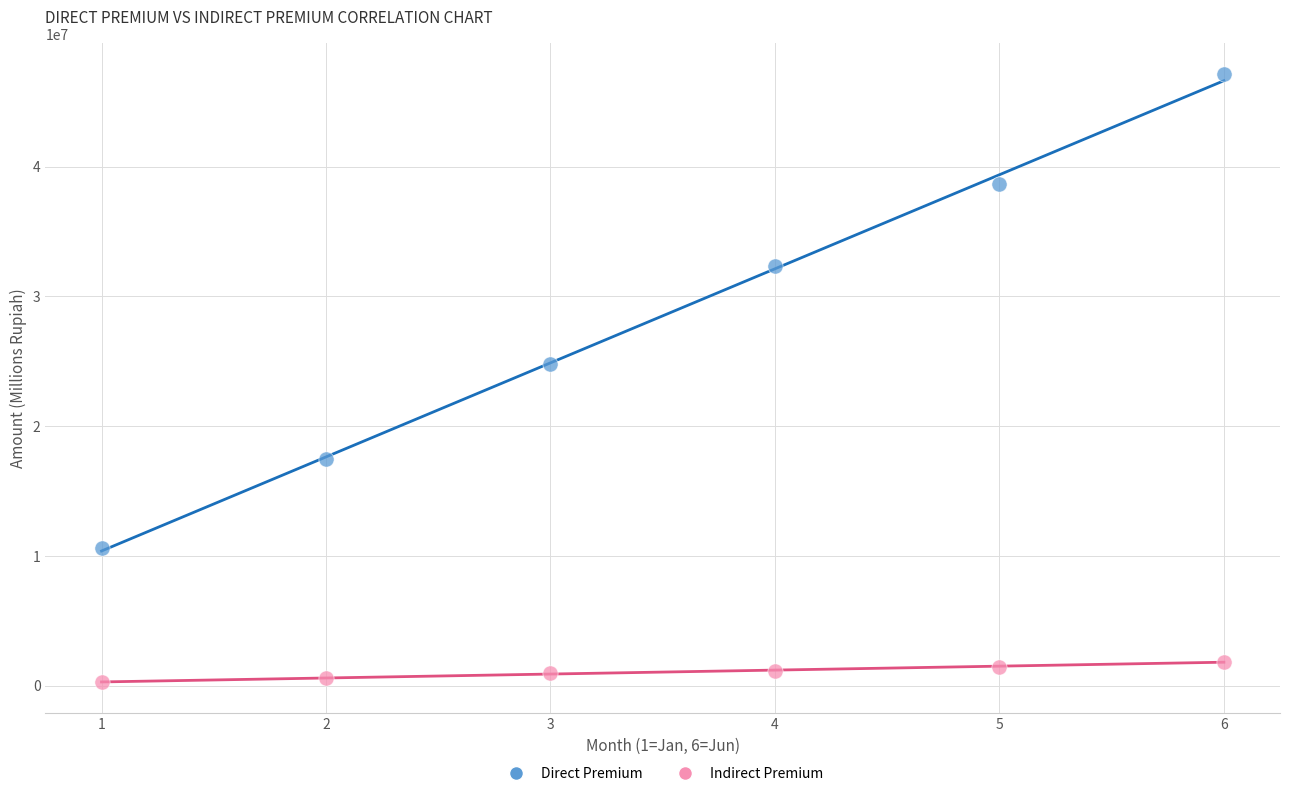

Across all data points, what is the range of Y values (max minus min)?

46883262.2